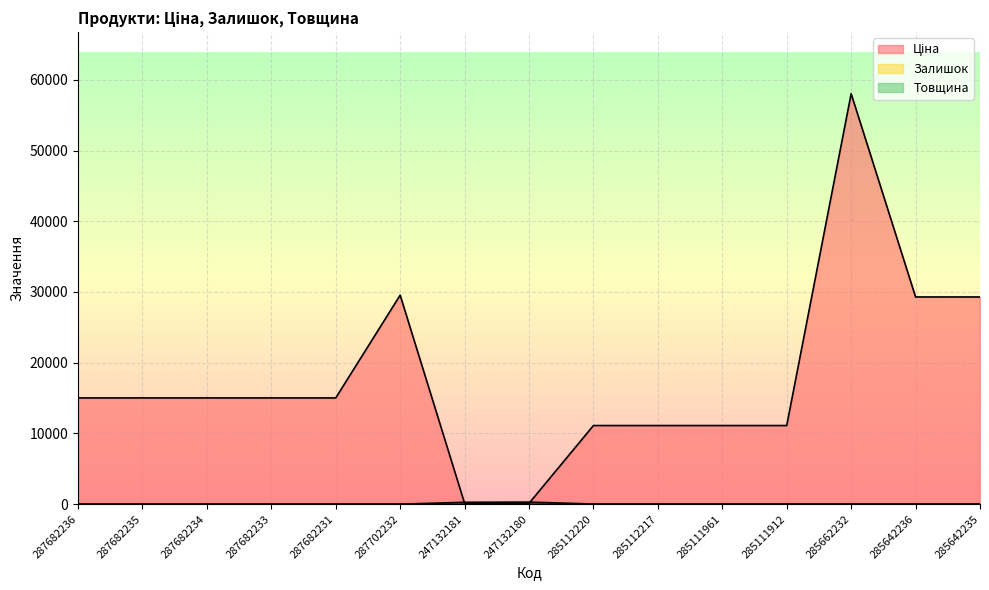

At 285111961, list the series in order from smallest to largest.

Залишок, Товщина, Ціна